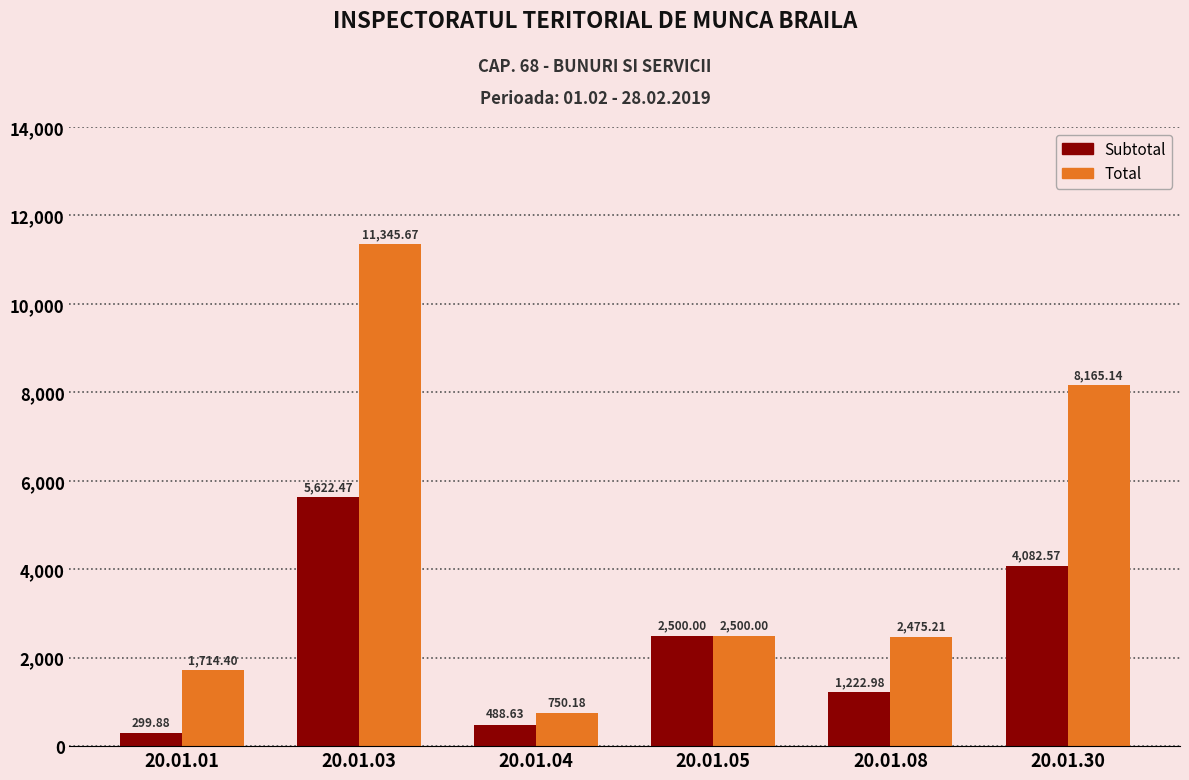

Are the bars grouped side by side (vs. stacked)?

Yes